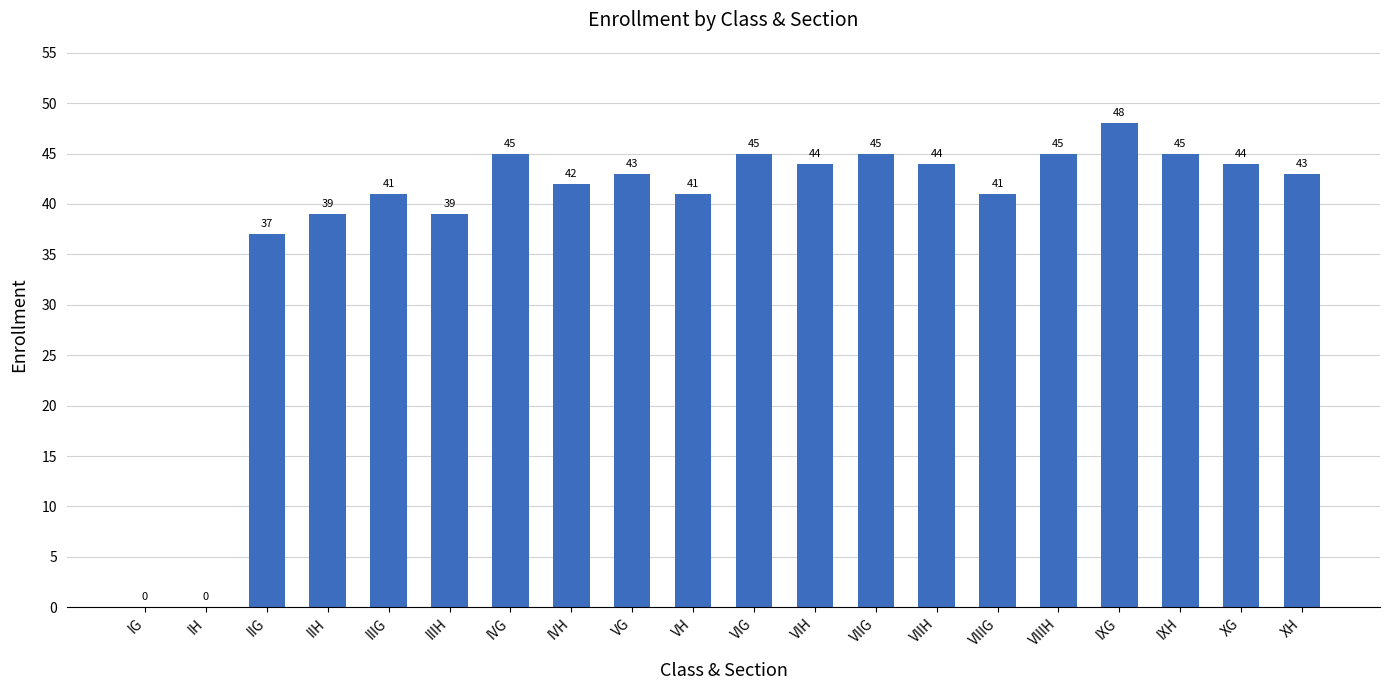

What is the maximum value shown in the chart?

48